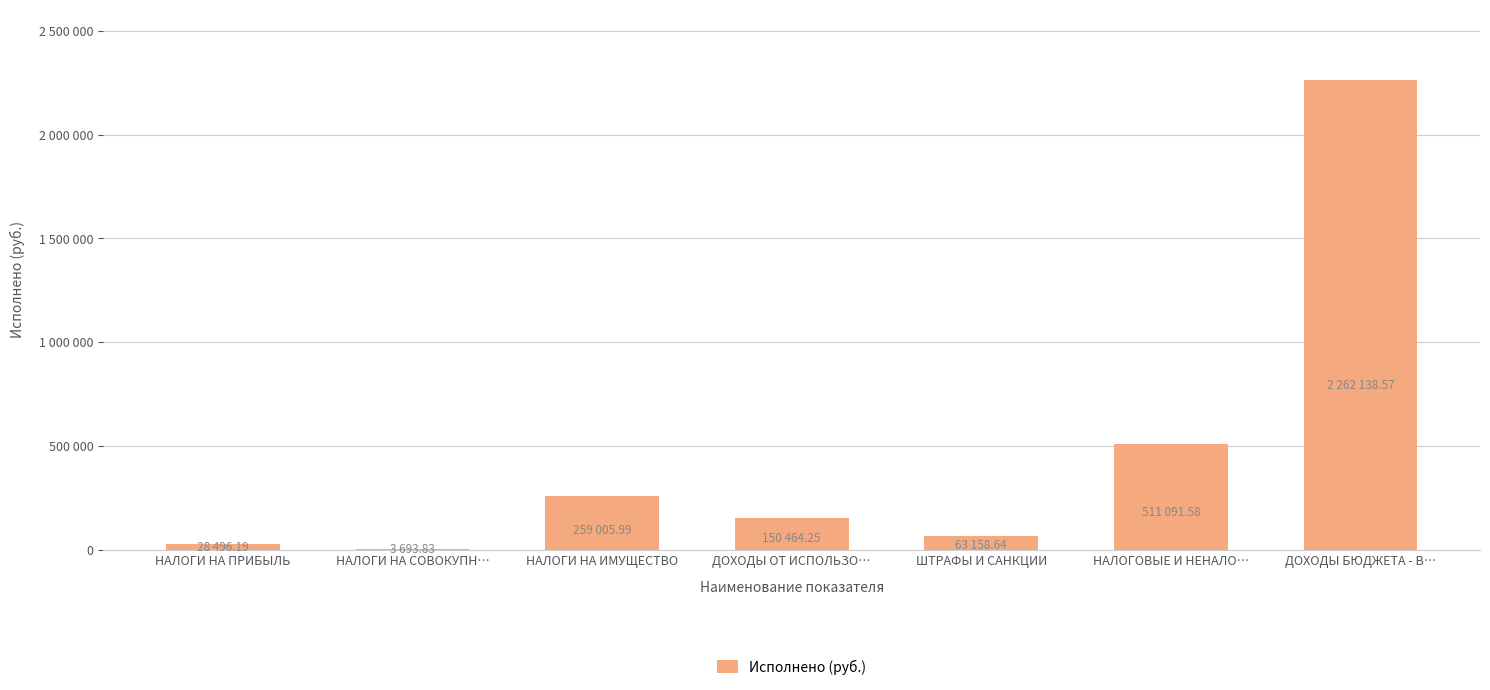

What is the greatest value displayed?

2262138.6